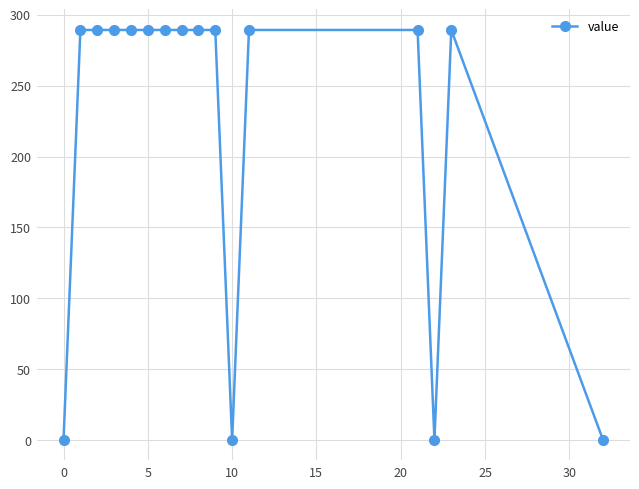

What is the value of the 12th point from the left?

289.3